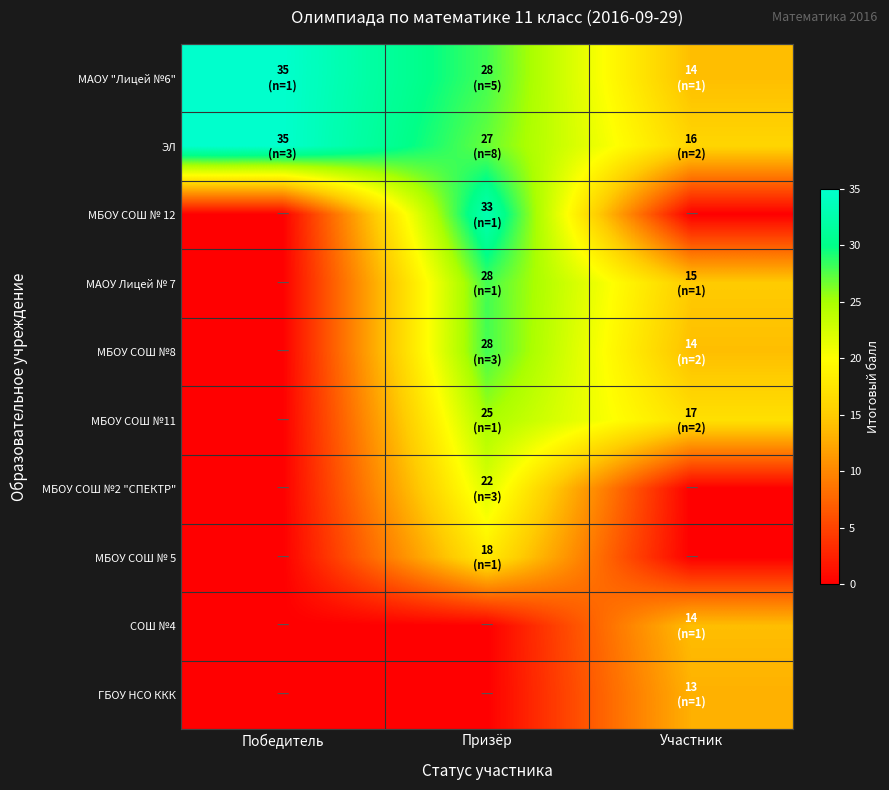

What is the total value across all series at Участник?

103